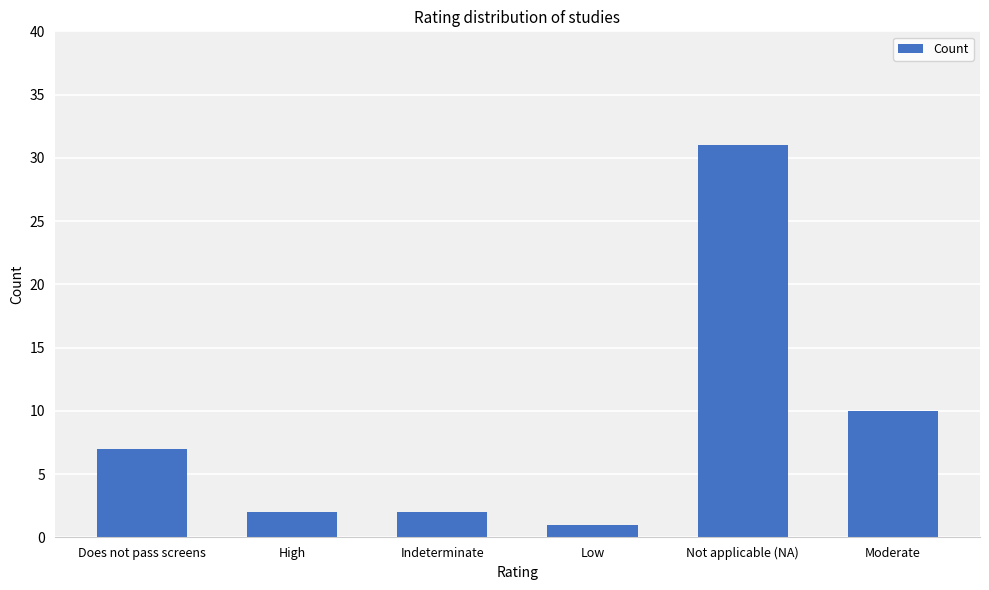

What is the sum of all values?

53